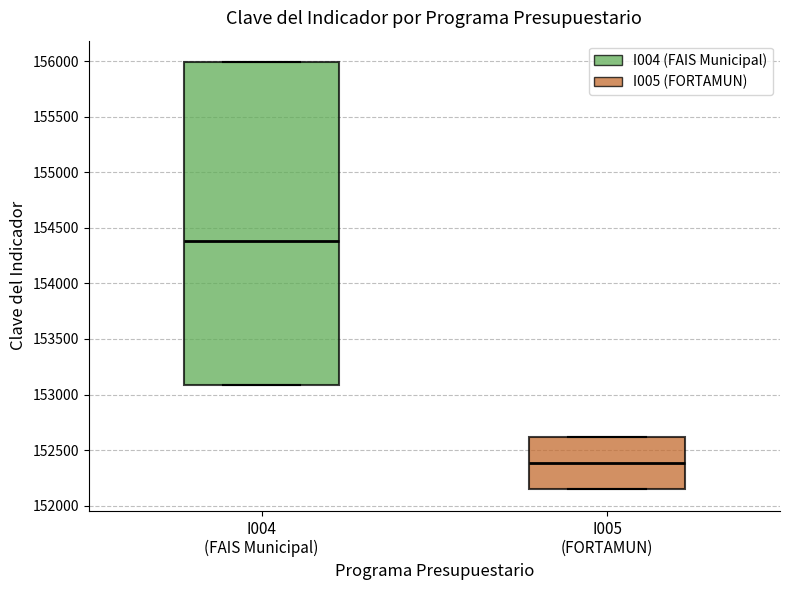

Comparing the boxes themselves (not the whiskers), which one is the tallest?

I004 (FAIS Municipal)